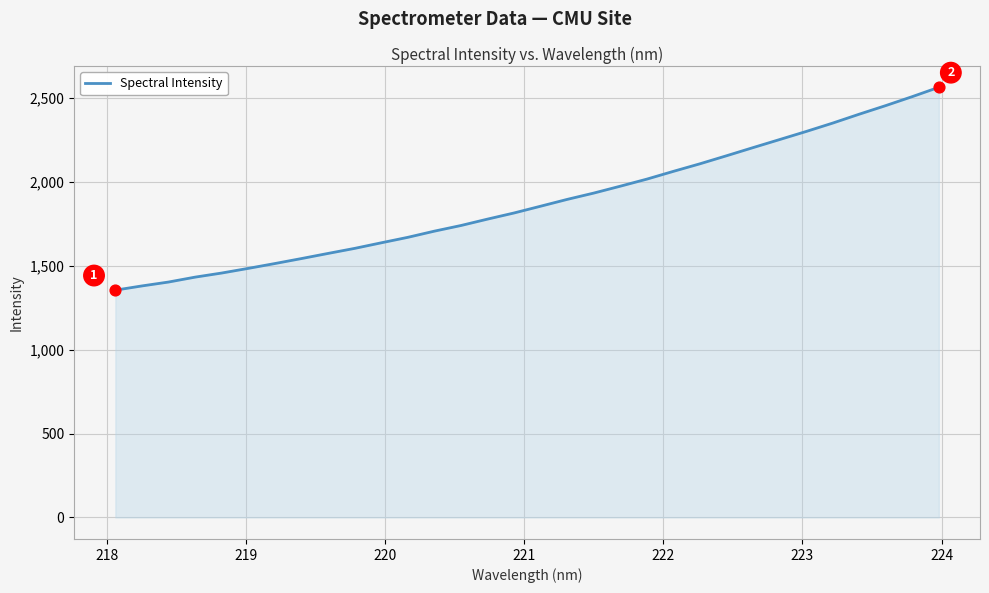

What is the difference between the maximum and minimum values?

1209.7